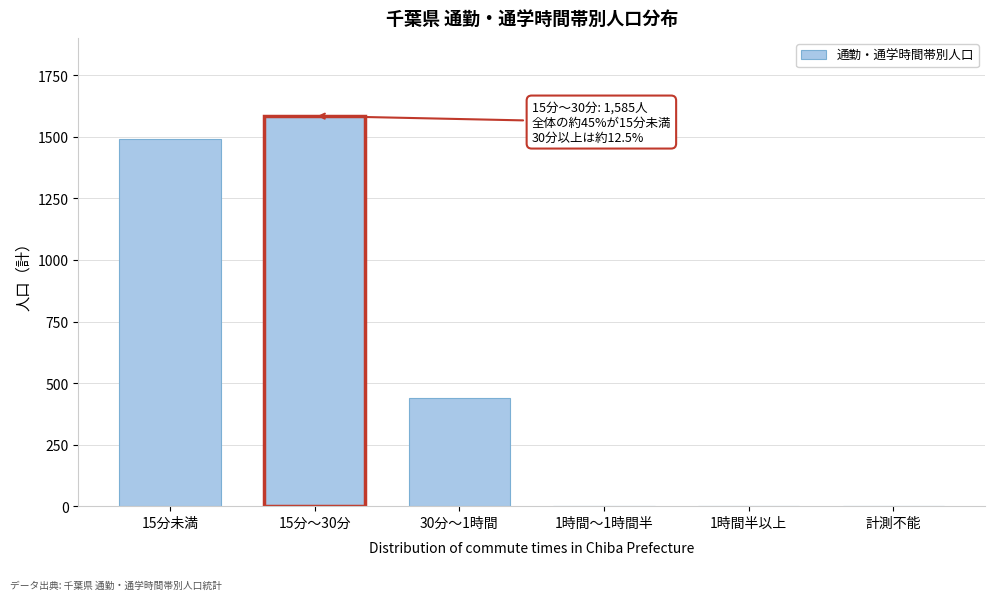

Reading left to right, transcribe all the data shown in this chart.

15分未満=1490	15分～30分=1585	30分～1時間=441	1時間～1時間半=0	1時間半以上=0	計測不能=0